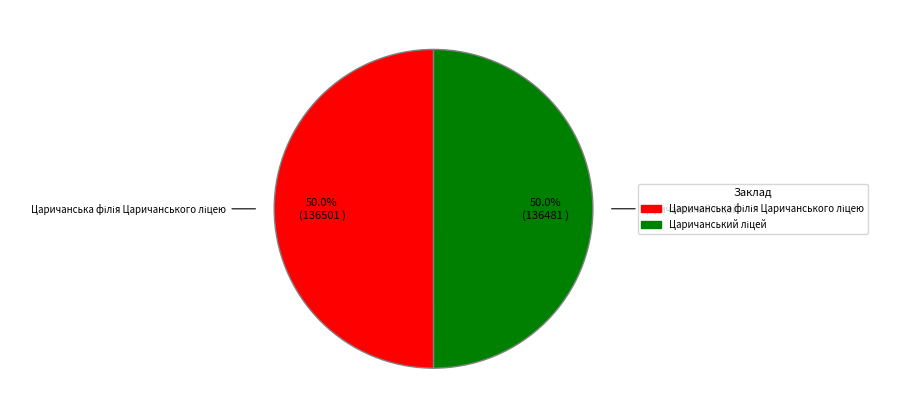

True or false: Царичанський ліцей accounts for 50% of the total.

True